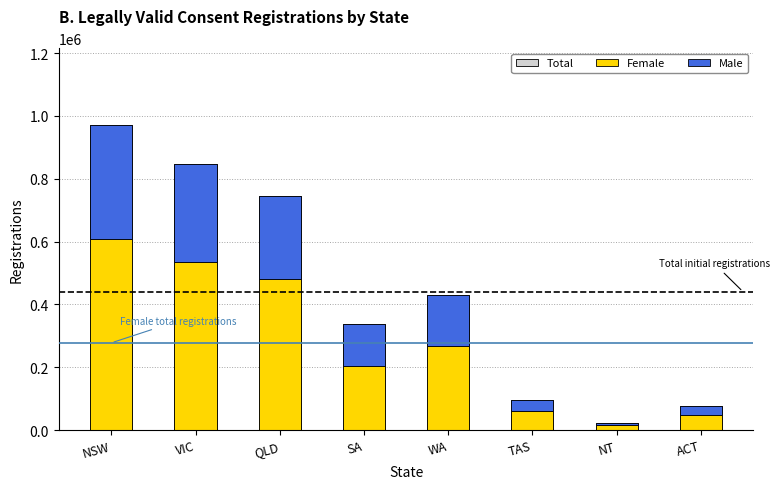

What is the value of the Total bar at the 6th from the left?

94442